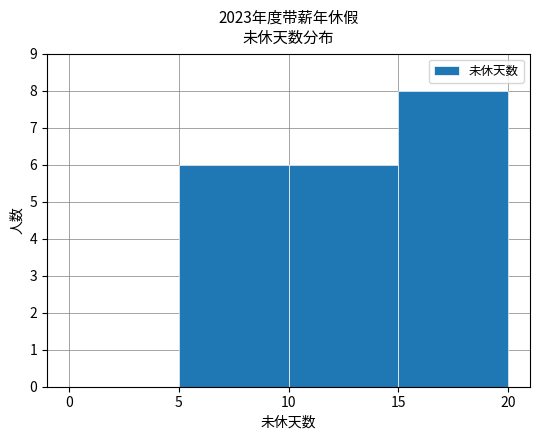

Reading left to right, transcribe this chart: for each bar, give the range it covers on the x-axis and its height. The values are not printed on the chart, so give them approximately, as read against the axis.

0 to 5: 0
5 to 10: 6
10 to 15: 6
15 to 20: 8